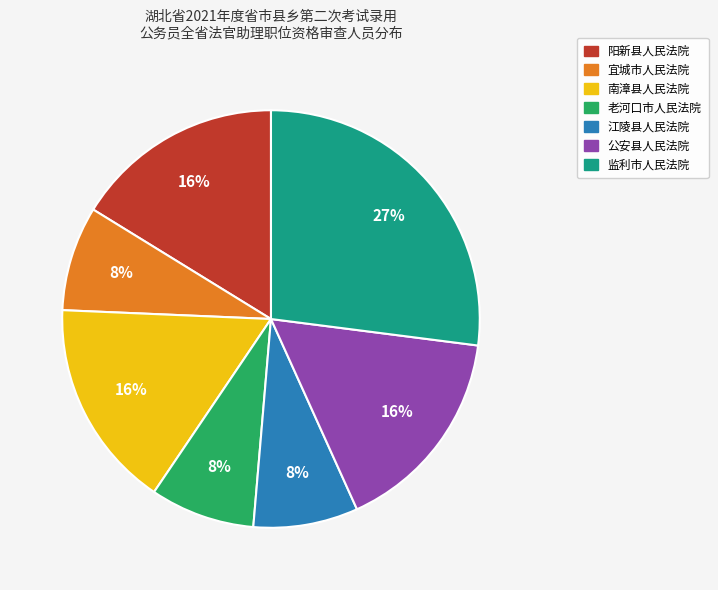

Combined, do 江陵县人民法院 and 老河口市人民法院 account for over 50%?

No